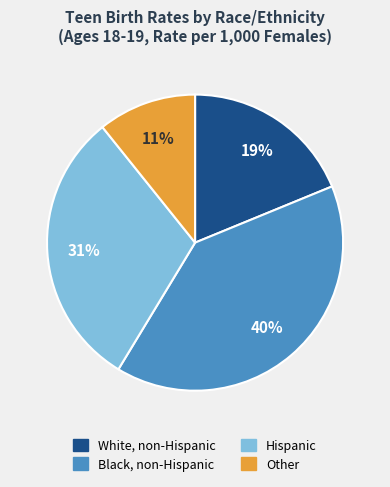

Which category has the biggest portion of the pie?

Black, non-Hispanic